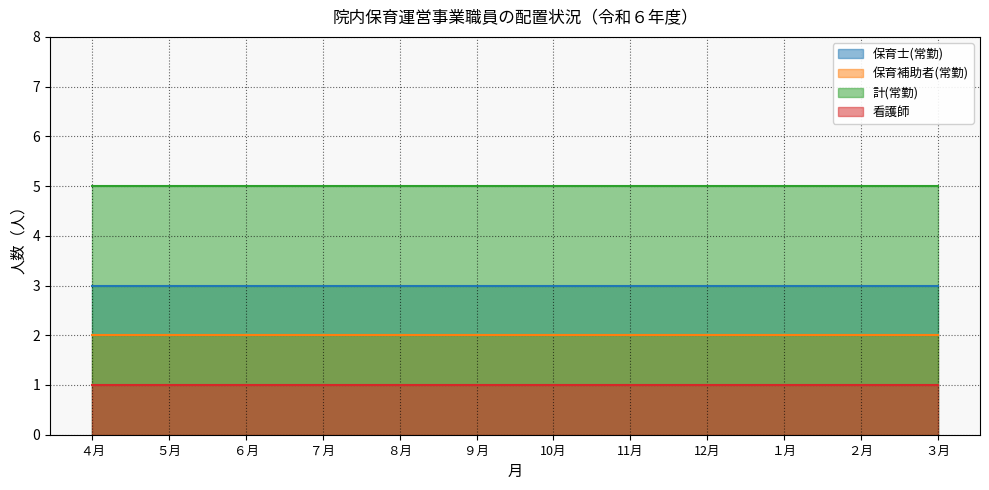

Reading right to left, extract all data points from this chart.

保育士(常勤): ３月=3	２月=3	１月=3	12月=3	11月=3	10月=3	９月=3	８月=3	７月=3	６月=3	５月=3	４月=3
保育補助者(常勤): ３月=2	２月=2	１月=2	12月=2	11月=2	10月=2	９月=2	８月=2	７月=2	６月=2	５月=2	４月=2
計(常勤): ３月=5	２月=5	１月=5	12月=5	11月=5	10月=5	９月=5	８月=5	７月=5	６月=5	５月=5	４月=5
看護師: ３月=1	２月=1	１月=1	12月=1	11月=1	10月=1	９月=1	８月=1	７月=1	６月=1	５月=1	４月=1